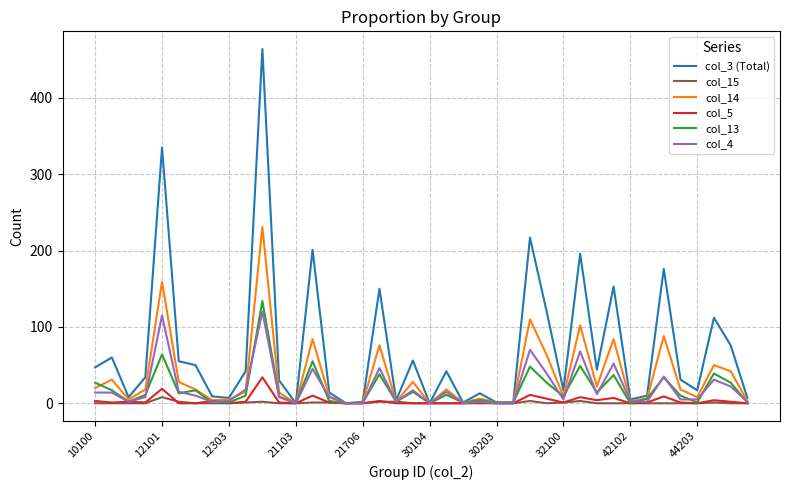

Which series has the widest spread of values?

col_3 (Total)